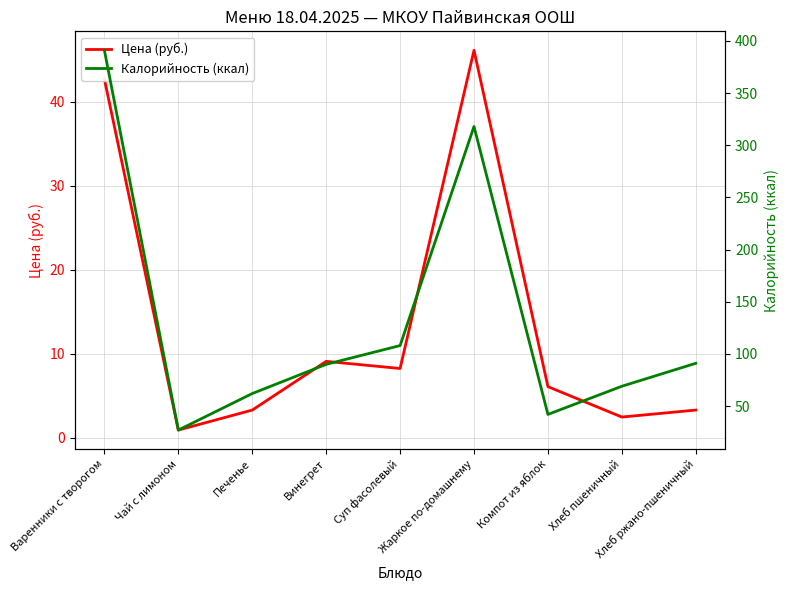

What are all the series names shown in the legend?

Цена (руб.), Калорийность (ккал)